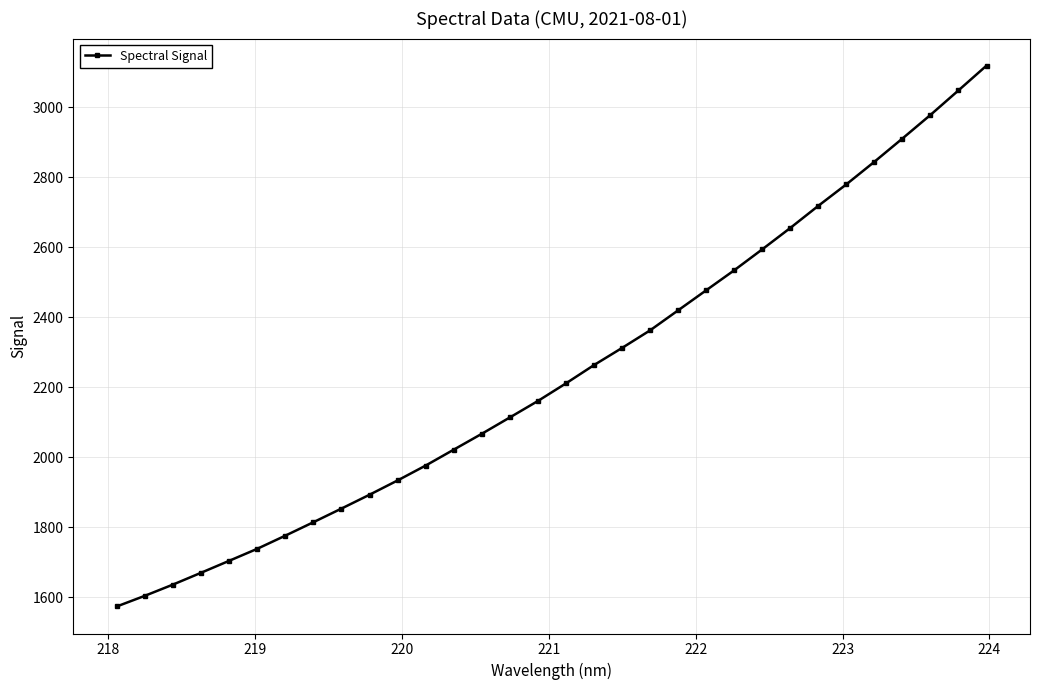

What is the difference between the maximum and second lowest values?

1514.7